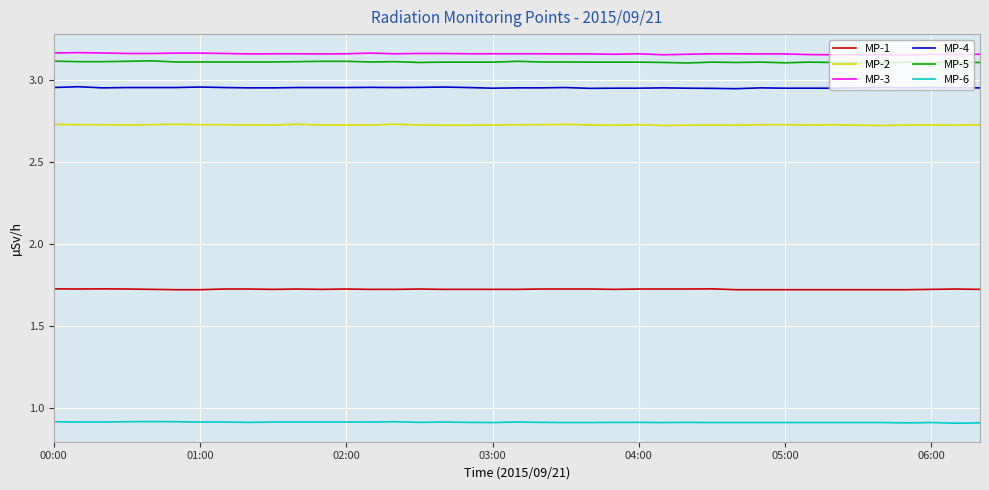

How many lines are shown in the chart?

6